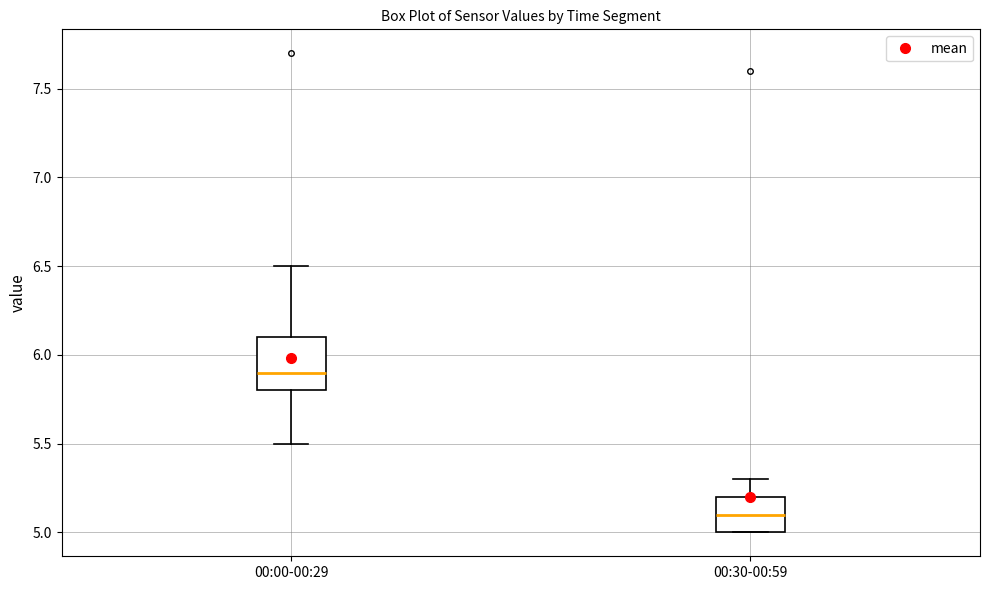

Reading left to right, transcribe this box plot: for each box, give where its median line is, the range the box spans, and where its two whiskers end, as read against the y-axis. The values are not printed on the chart, so give them approximately, as read against the axis.

00:00-00:29: median 5.9, box 5.8 to 6.1, whiskers 5.5 to 6.5
00:30-00:59: median 5.1, box 5.0 to 5.2, whiskers 5.0 to 5.3